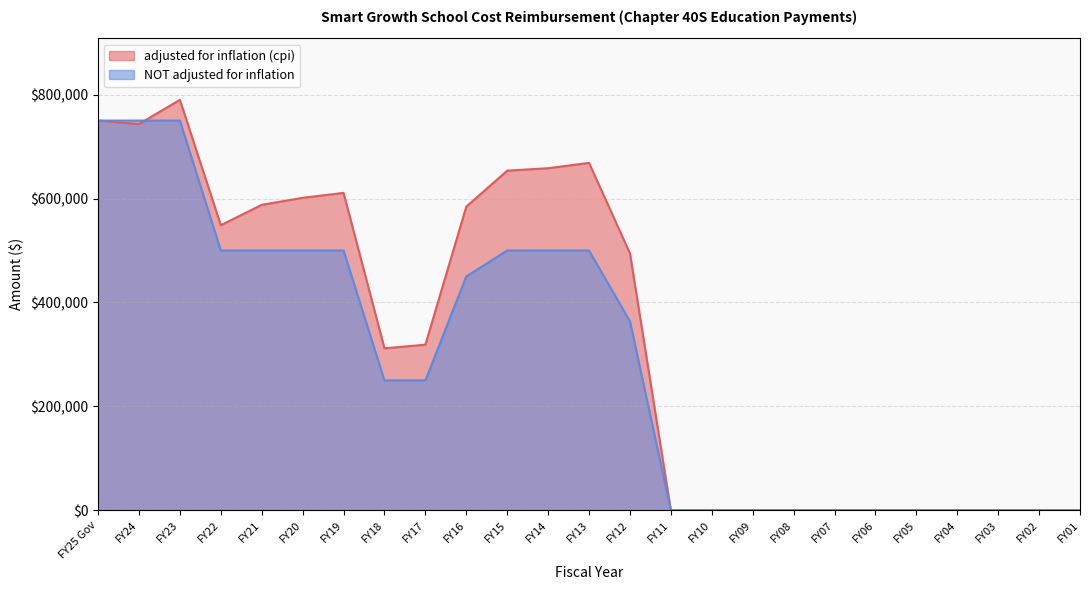

Reading left to right, list all the values displayed in this chart.

adjusted for inflation (cpi): 750000	743428	789892	548580	587878	601334	610838	311751	318739	584405	653653	658330	668573	494515	0	0	0	0	0	0	0	0	0	0	0
NOT adjusted for inflation: 750000	750000	750000	500000	500000	500000	500000	250000	250000	450000	500000	500000	500000	363699	0	0	0	0	0	0	0	0	0	0	0